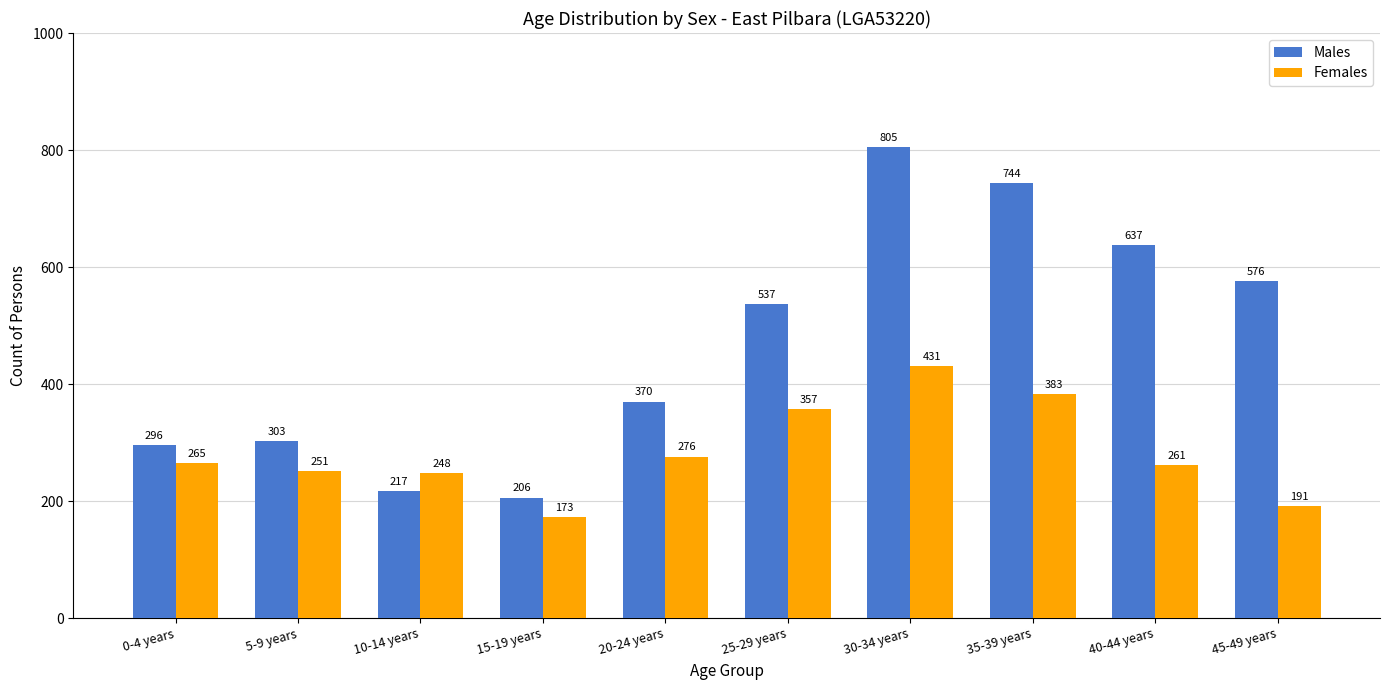

Reading left to right, what are all the values shown in this chart?

Males: 296	303	217	206	370	537	805	744	637	576
Females: 265	251	248	173	276	357	431	383	261	191